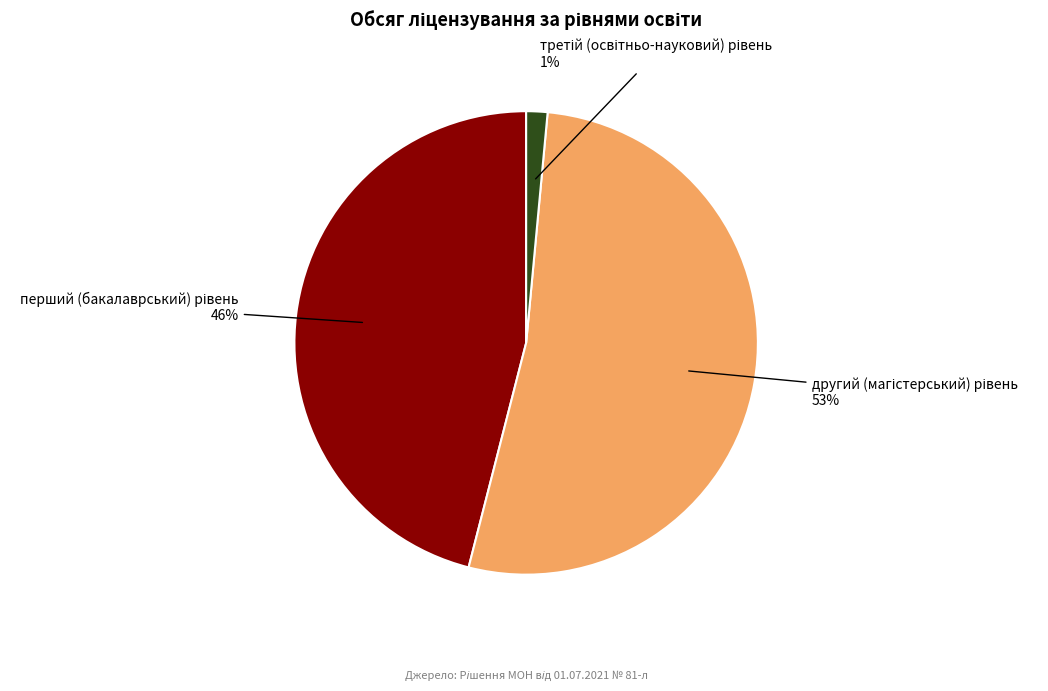

To the nearest percent, what is the average slice percentage?

33%